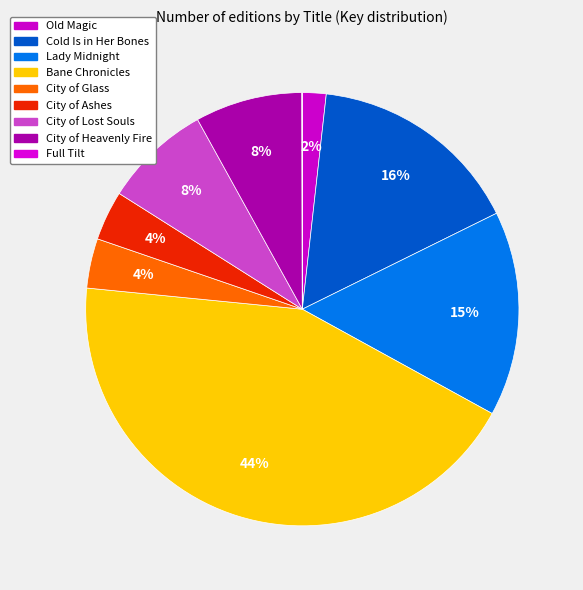

Between Lady Midnight and City of Heavenly Fire, which is larger?

Lady Midnight